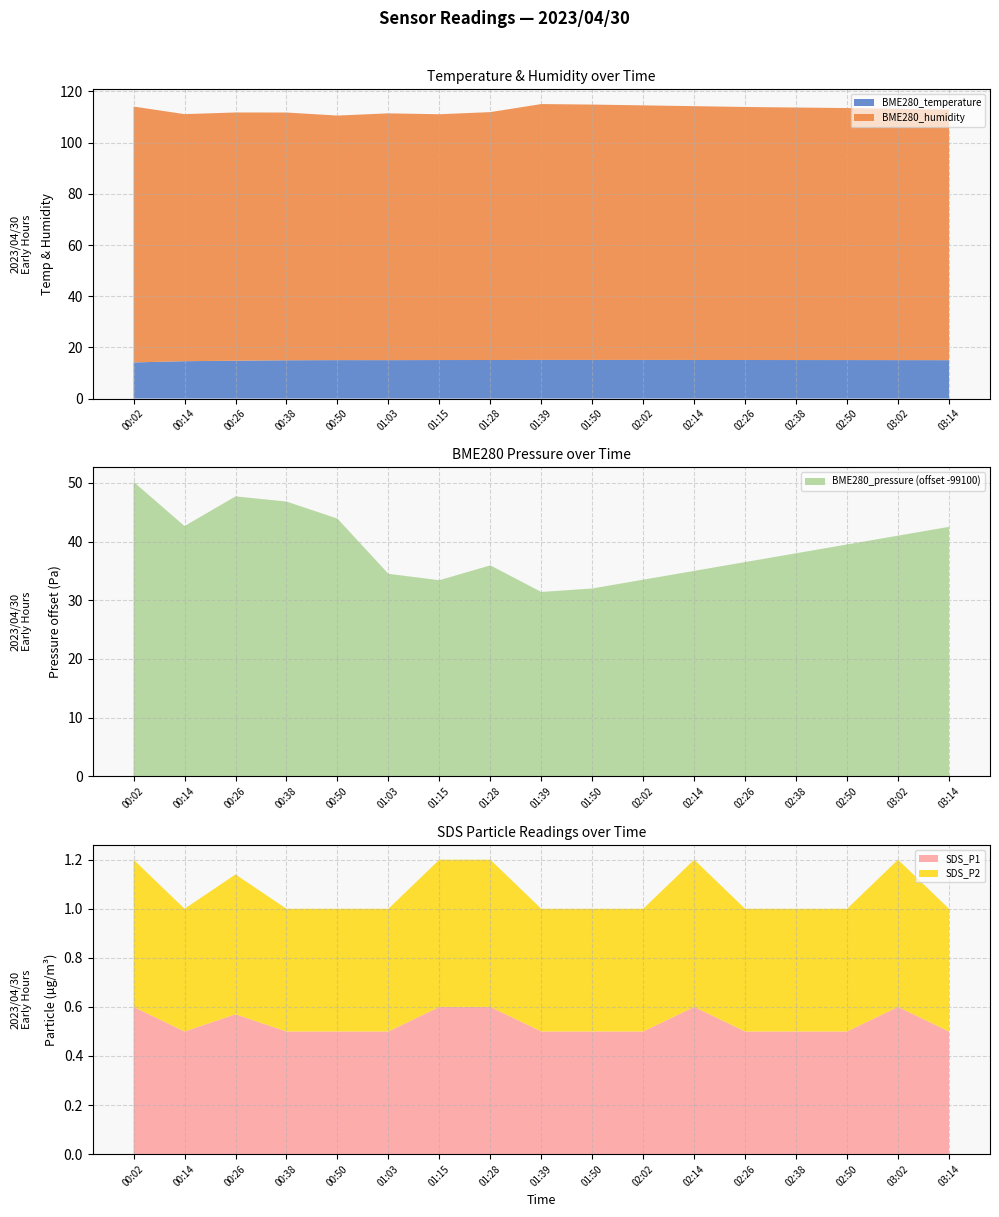

What is the minimum value for BME280_temperature?

14.1